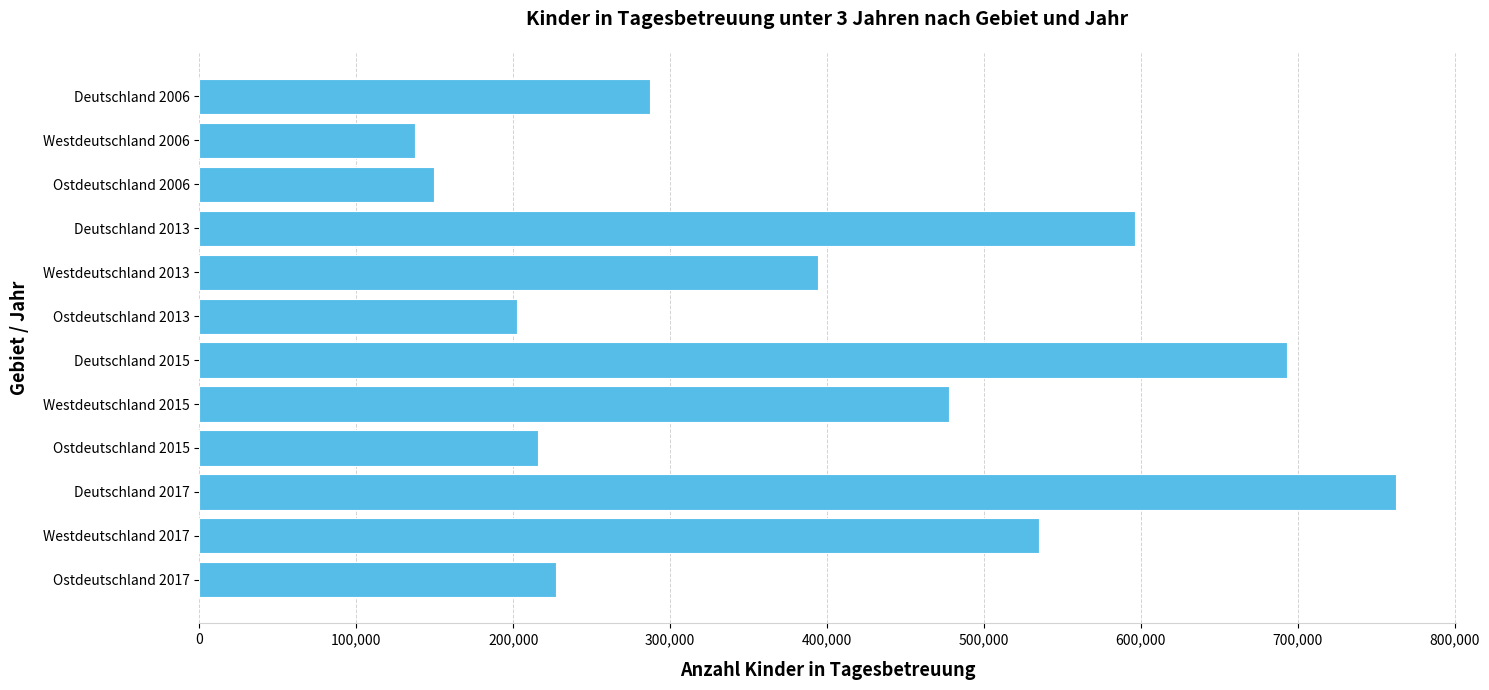

At which label is the value closest to 450014?

Westdeutschland 2015